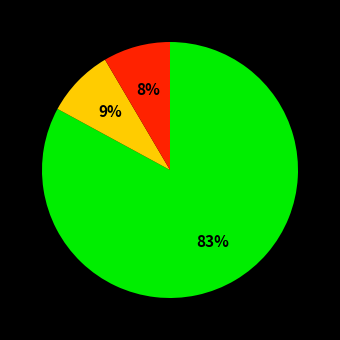

Is there a majority slice in this chart?

Yes